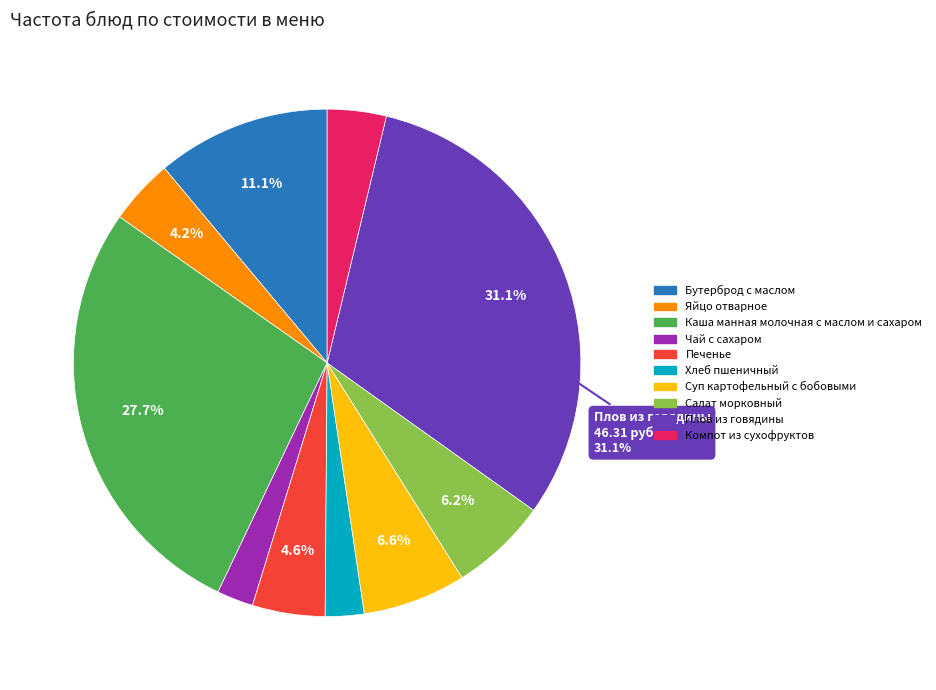

To the nearest percent, what is the difference between the largest and smallest slice percentages?

29%